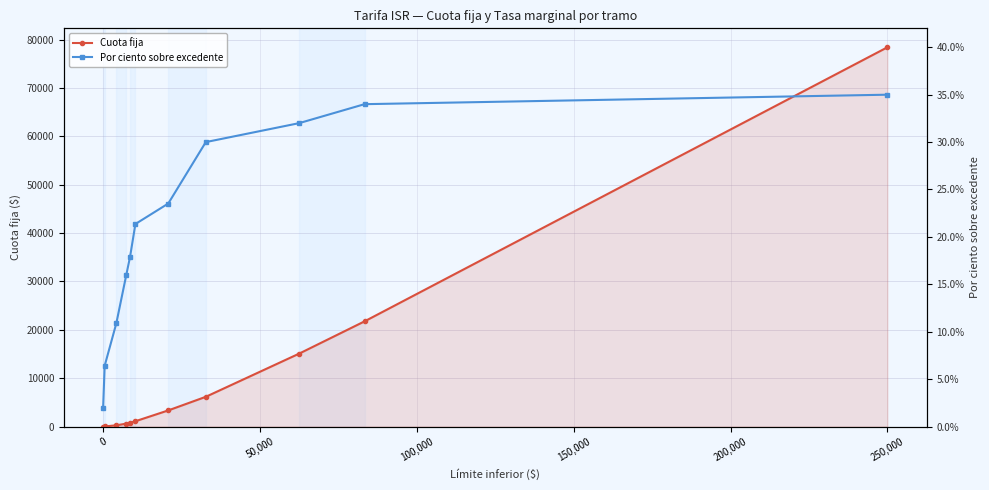

How many intersections are there between Cuota fija and Por ciento sobre excedente?

1